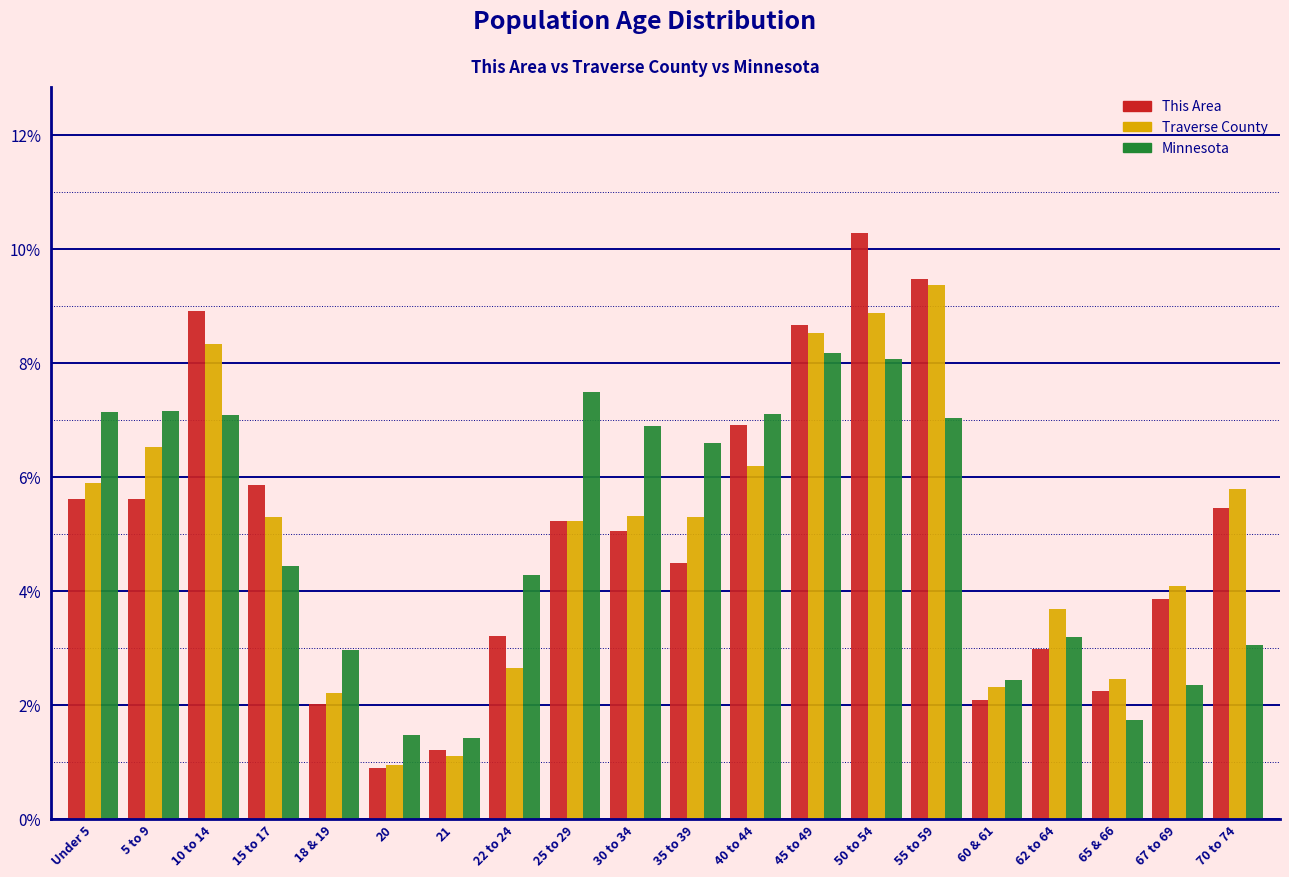

What is the spread (max minus min) of values at 15 to 17?

1.4